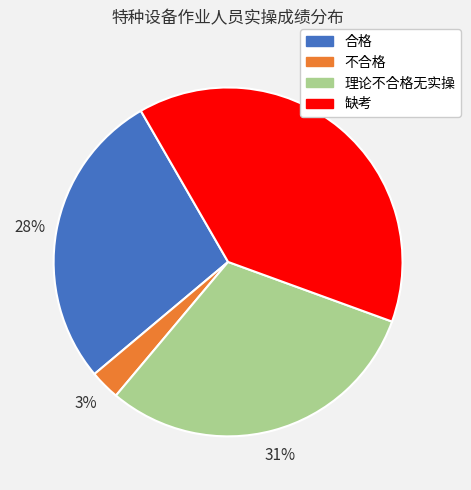

Rank the categories by value from lowest to highest.

不合格, 合格, 理论不合格无实操, 缺考